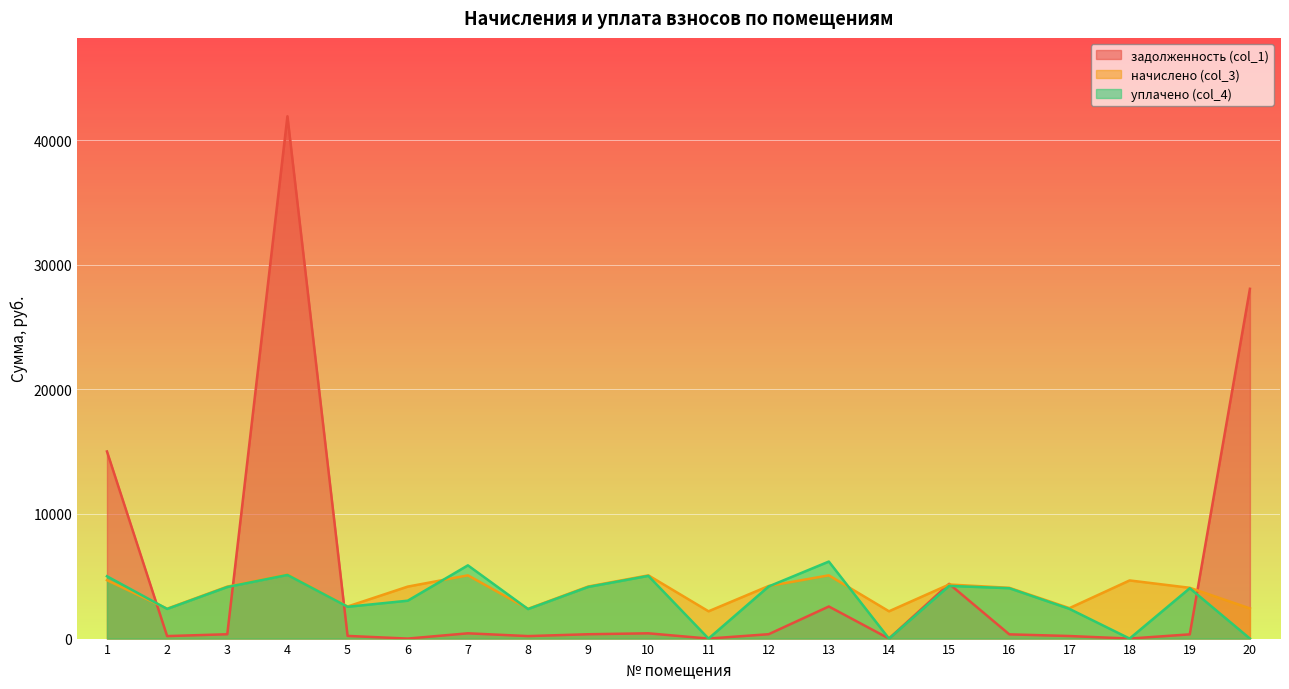

Between 16 and 9, which is larger?

9